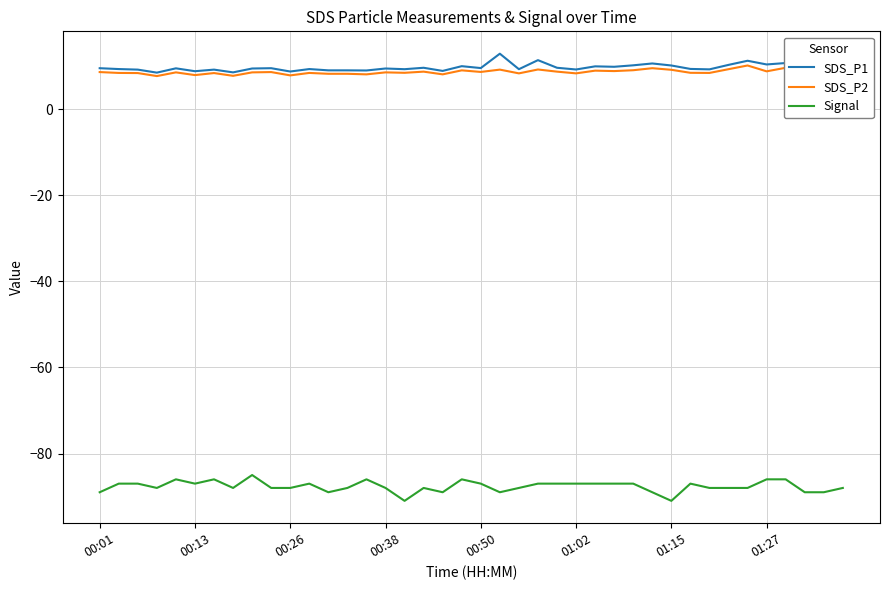

True or false: SDS_P1 and Signal cross at least once.

False